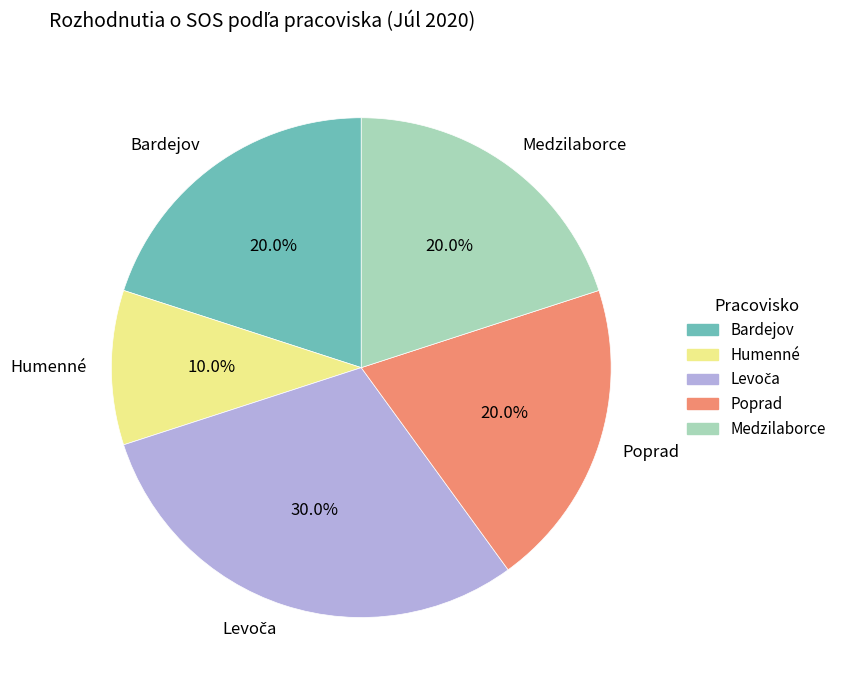

To the nearest percent, what is the average slice percentage?

20%